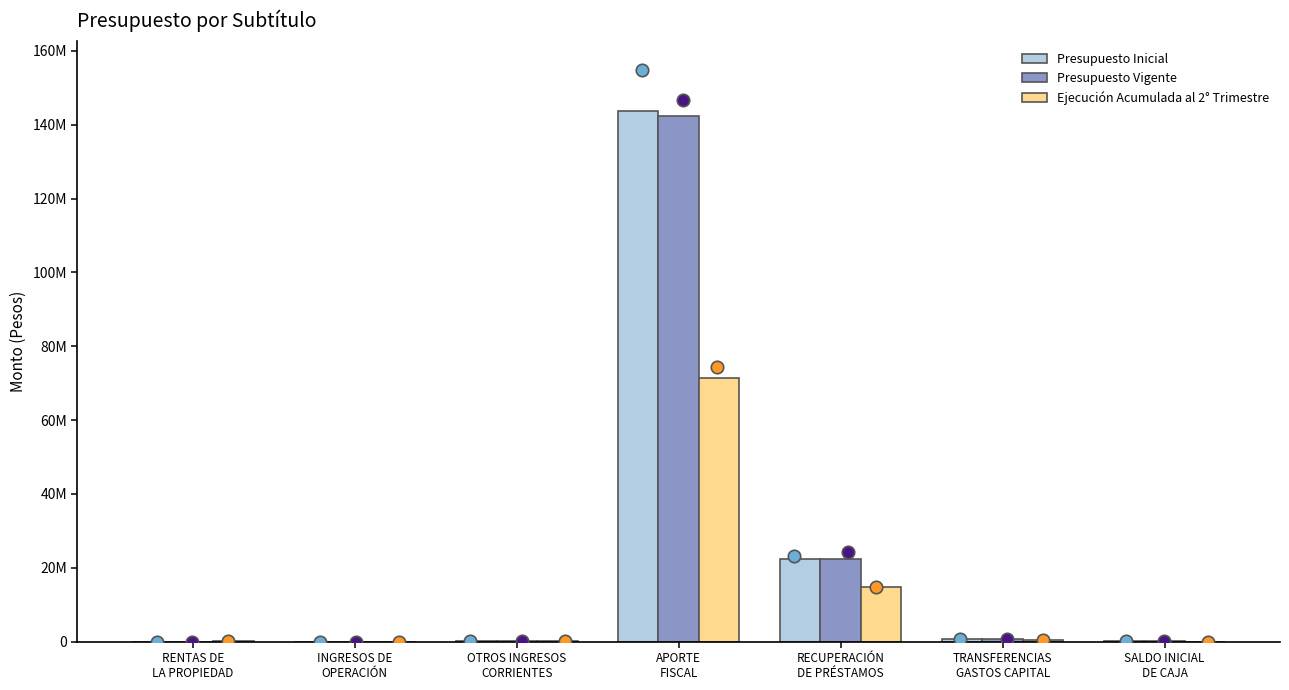

Which series reaches the minimum Y coordinate?

Ejecución Acumulada al 2° Trimestre